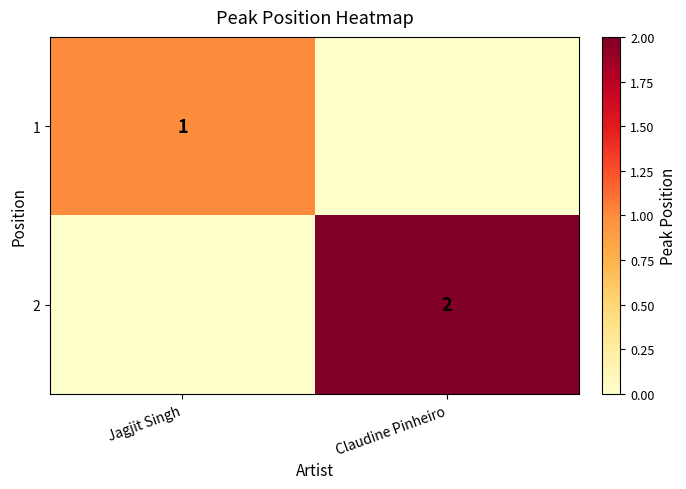

Between Claudine Pinheiro and Jagjit Singh, which is larger?

Jagjit Singh